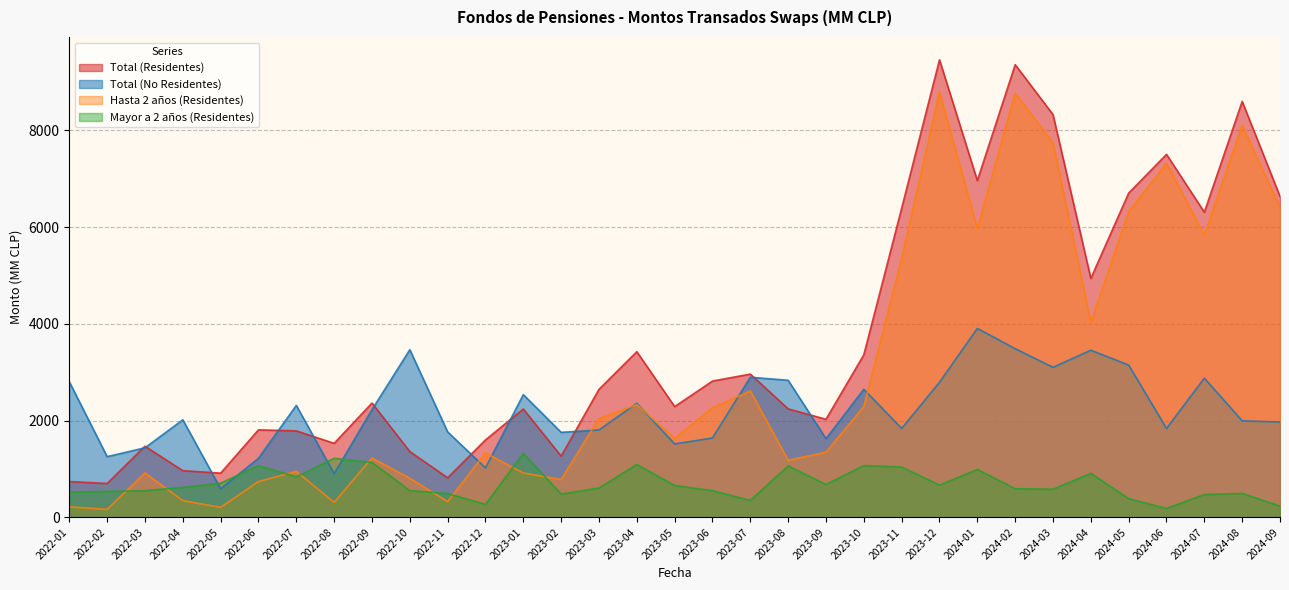

What is the sum of all Total (No Residentes) values?

73065.2